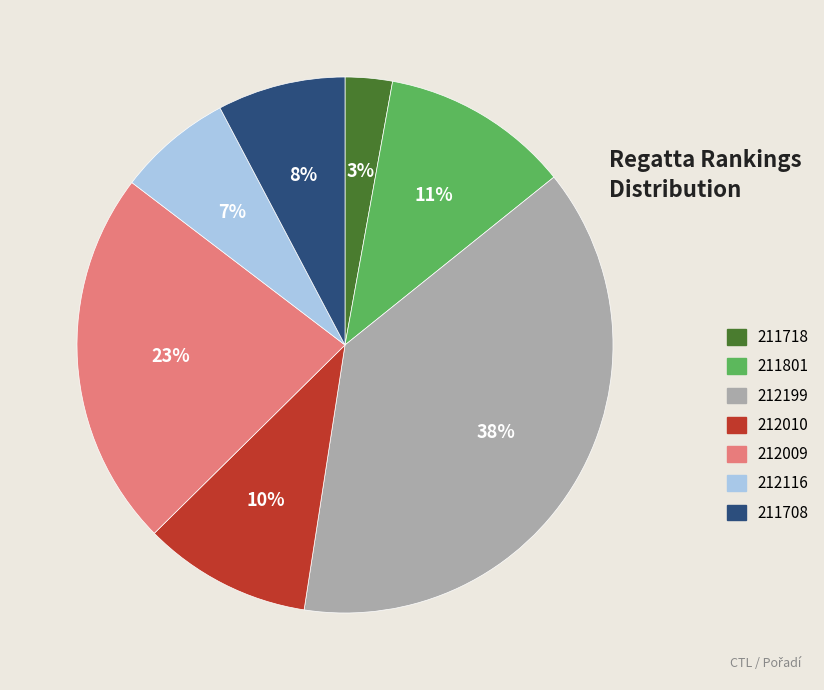

To the nearest percent, what percentage of the pie is 212116?

7%